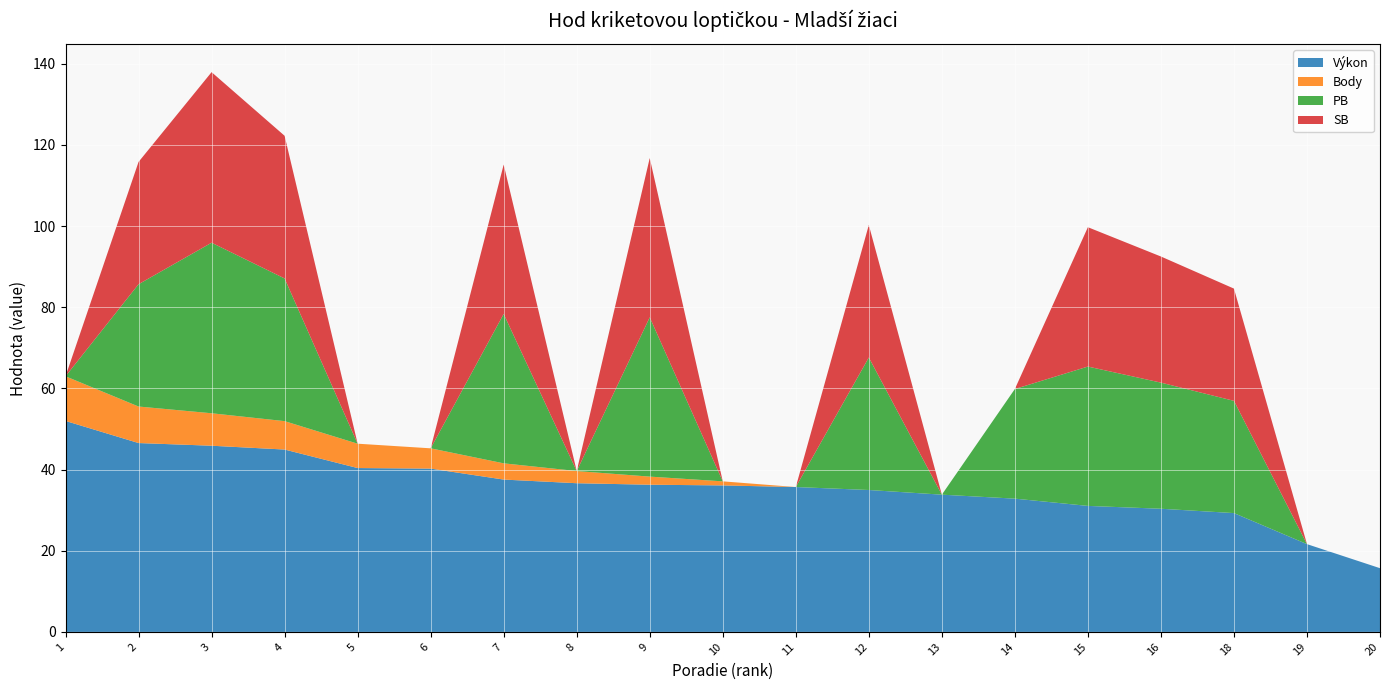

Reading left to right, list all the values displayed in this chart.

Výkon: 1=52.0	2=46.5	3=45.9	4=44.9	5=40.4	6=40.2	7=37.5	8=36.6	9=36.3	10=36.1	11=35.7	12=35.0	13=33.8	14=32.8	15=31.1	16=30.4	18=29.3	19=21.6	20=15.7
Body: 1=11.0	2=9.0	3=8.0	4=7.0	5=6.0	6=5.0	7=4.0	8=3.0	9=2.0	10=1.0	11=0.0	12=0.0	13=0.0	14=0.0	15=0.0	16=0.0	18=0.0	19=0.0	20=0.0
PB: 1=0.0	2=30.1	3=42.0	4=35.2	5=0.0	6=0.0	7=36.8	8=0.0	9=39.2	10=0.0	11=0.0	12=32.6	13=0.0	14=27.0	15=34.3	16=31.1	18=27.7	19=0.0	20=0.0
SB: 1=0.0	2=30.1	3=42.0	4=35.2	5=0.0	6=0.0	7=36.8	8=0.0	9=39.2	10=0.0	11=0.0	12=32.6	13=0.0	14=0.0	15=34.3	16=31.1	18=27.7	19=0.0	20=0.0